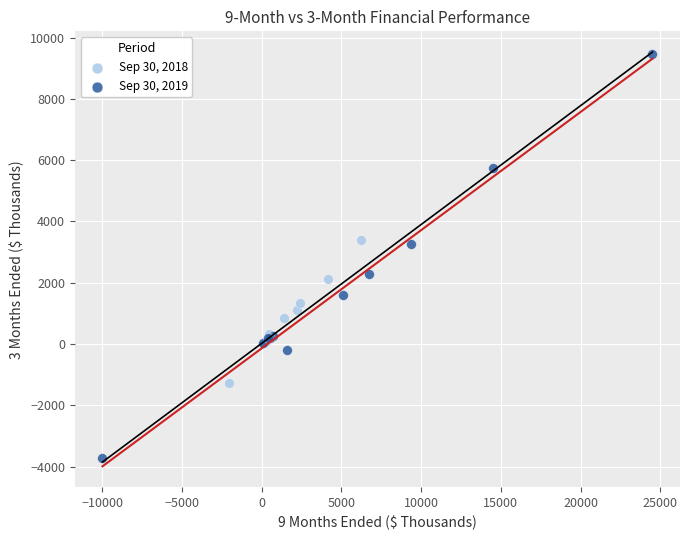

What are all the series names shown in the legend?

Sep 30, 2018, Sep 30, 2019